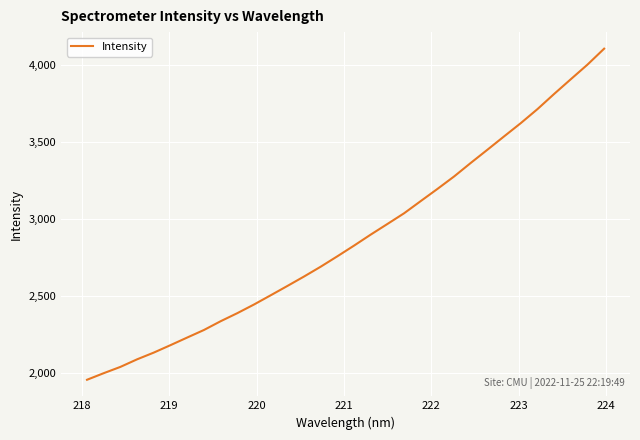

What is the minimum value shown in the chart?

1953.5